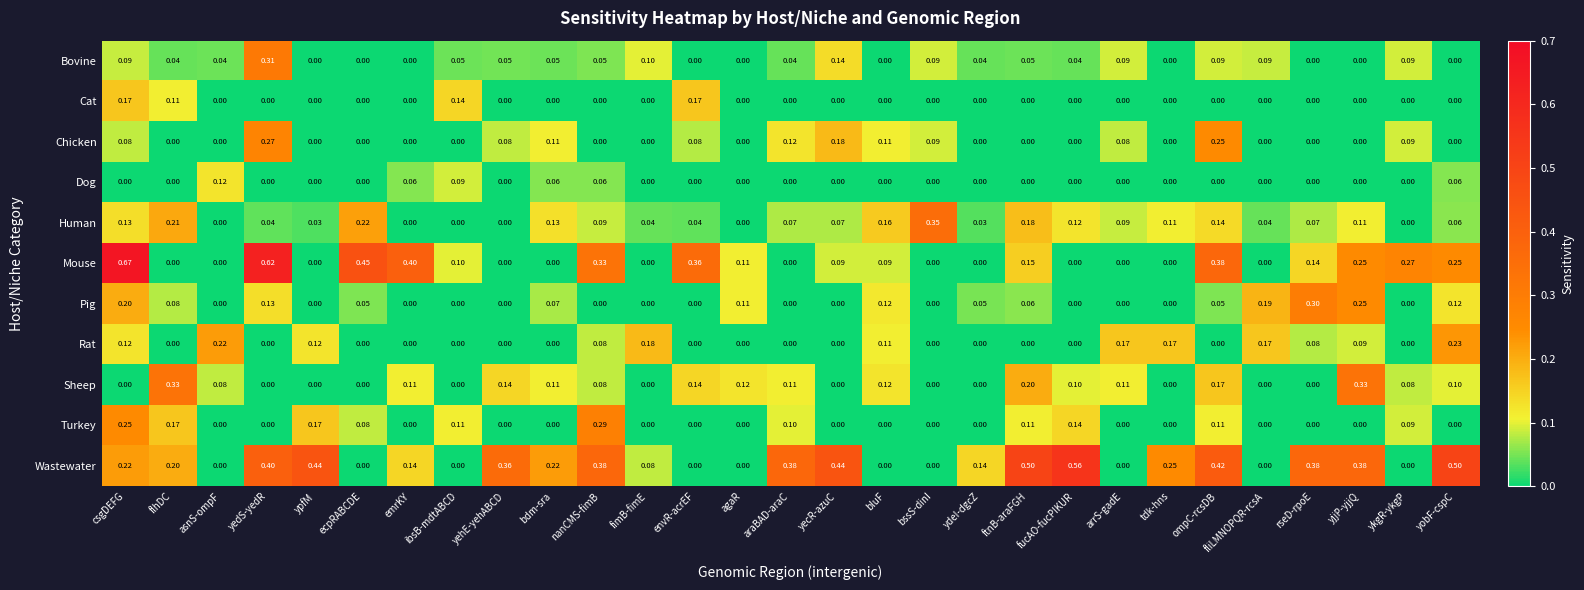

List the series in order of their peak value, highest first.

Mouse, Wastewater, Human, Sheep, Bovine, Pig, Turkey, Chicken, Rat, Cat, Dog